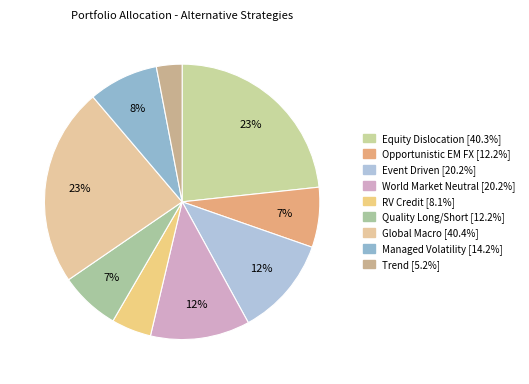

Do World Market Neutral and Global Macro together represent more than half of the pie?

No